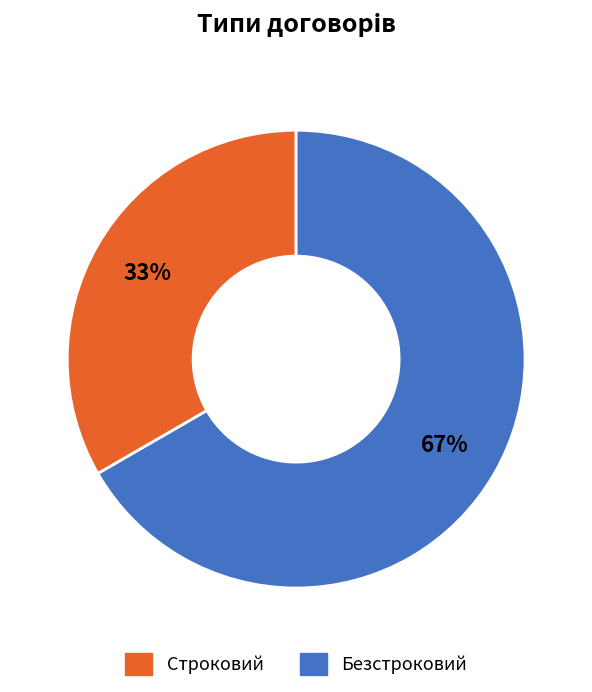

Which slice is the smallest?

Строковий